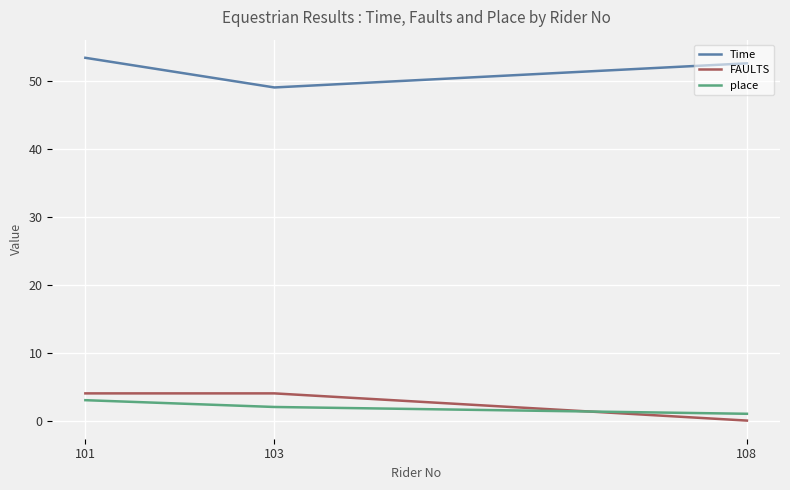

At which category is the sum across all series the highest?

101